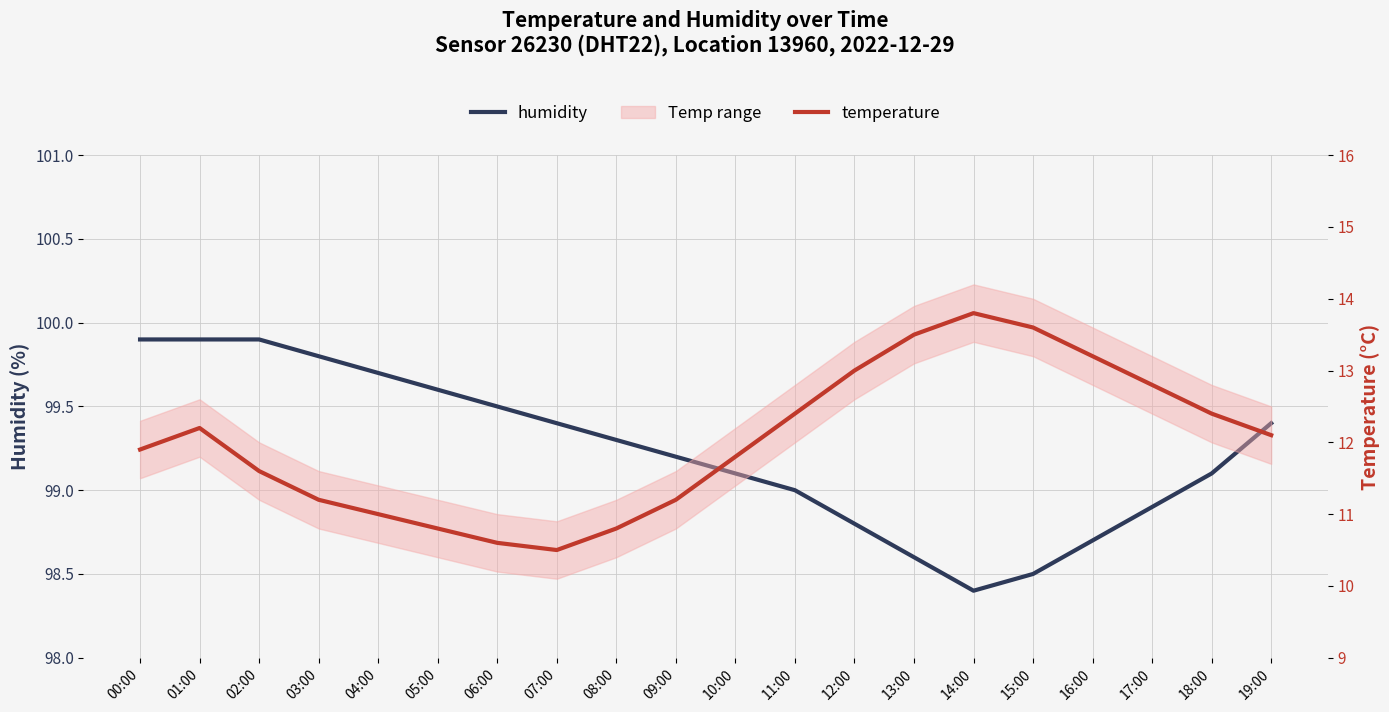

True or false: temperature has a value of 3.9 at 03:00.

False